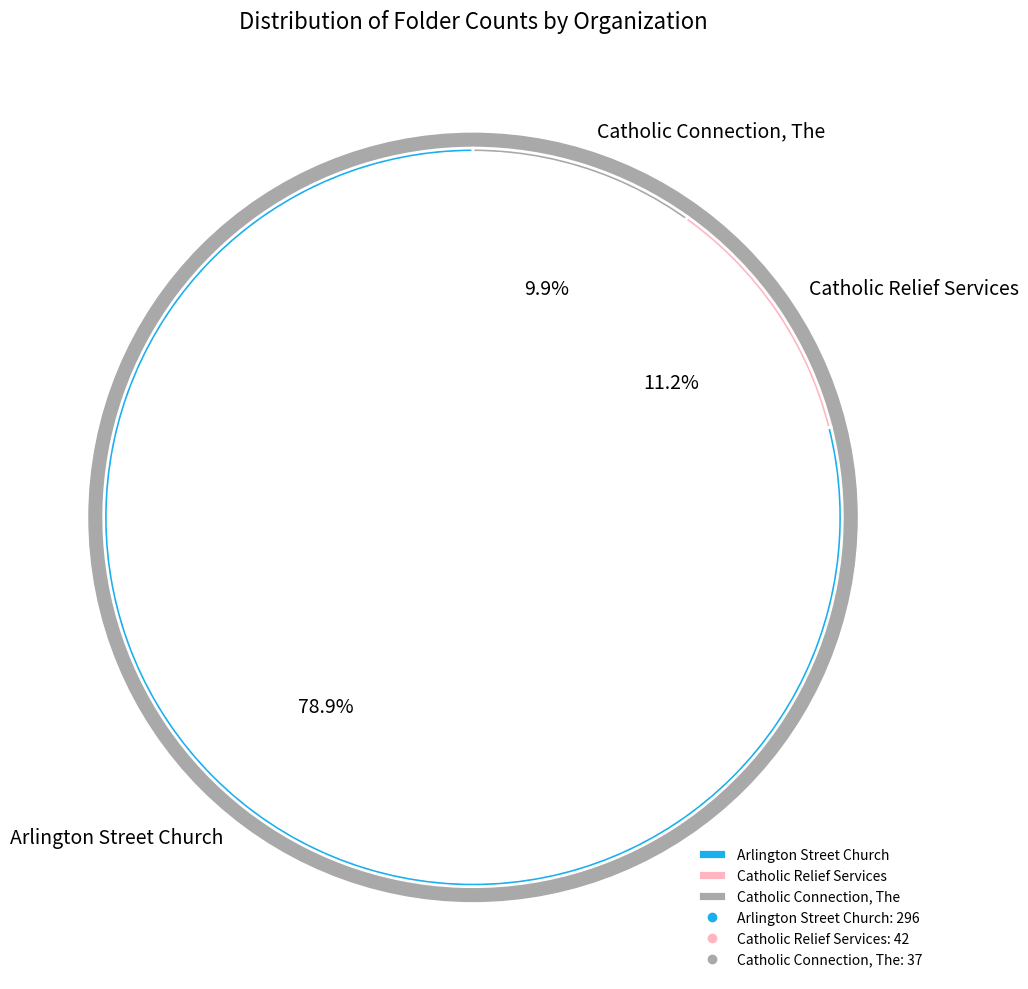

What percentage is the Catholic Relief Services slice, to the nearest percent?

11%